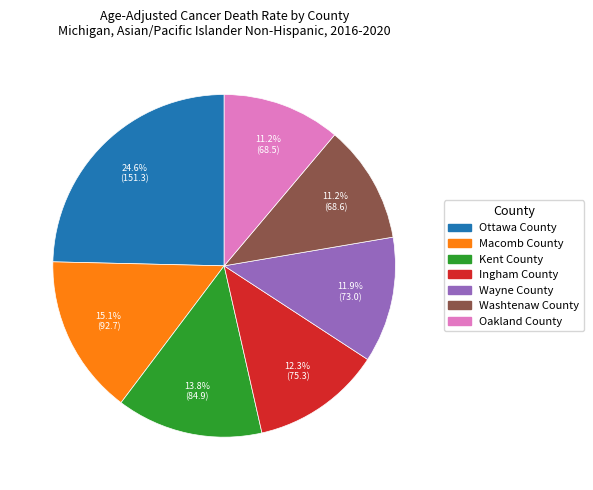

Is there any slice that represents more than half of the pie?

No